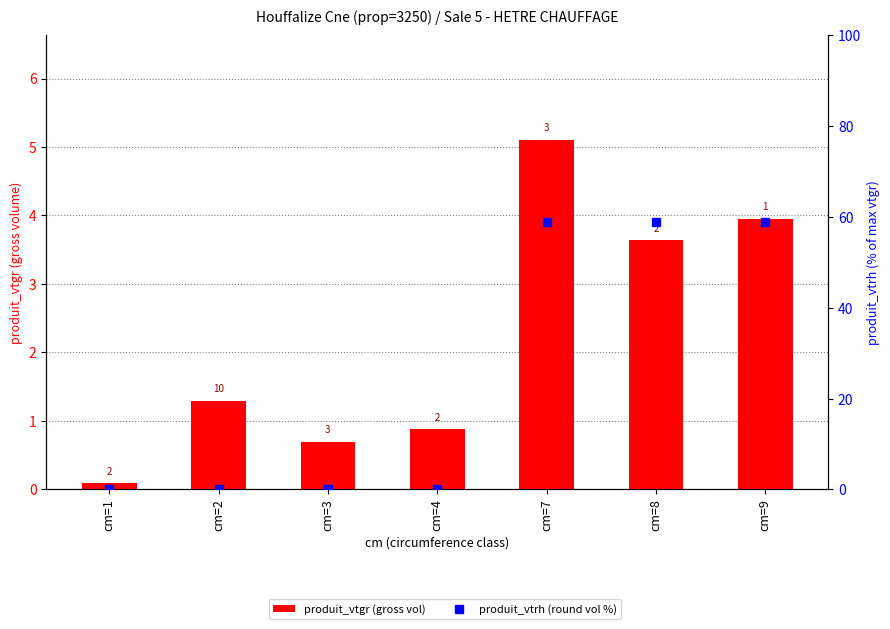

Reading left to right, extract all data points from this chart.

produit_vtgr (gross vol): 0.1	1.3	0.7	0.9	5.1	3.6	4.0
produit_vtrh (round vol %): 0.0	0.0	0.0	0.0	58.8	58.8	58.8